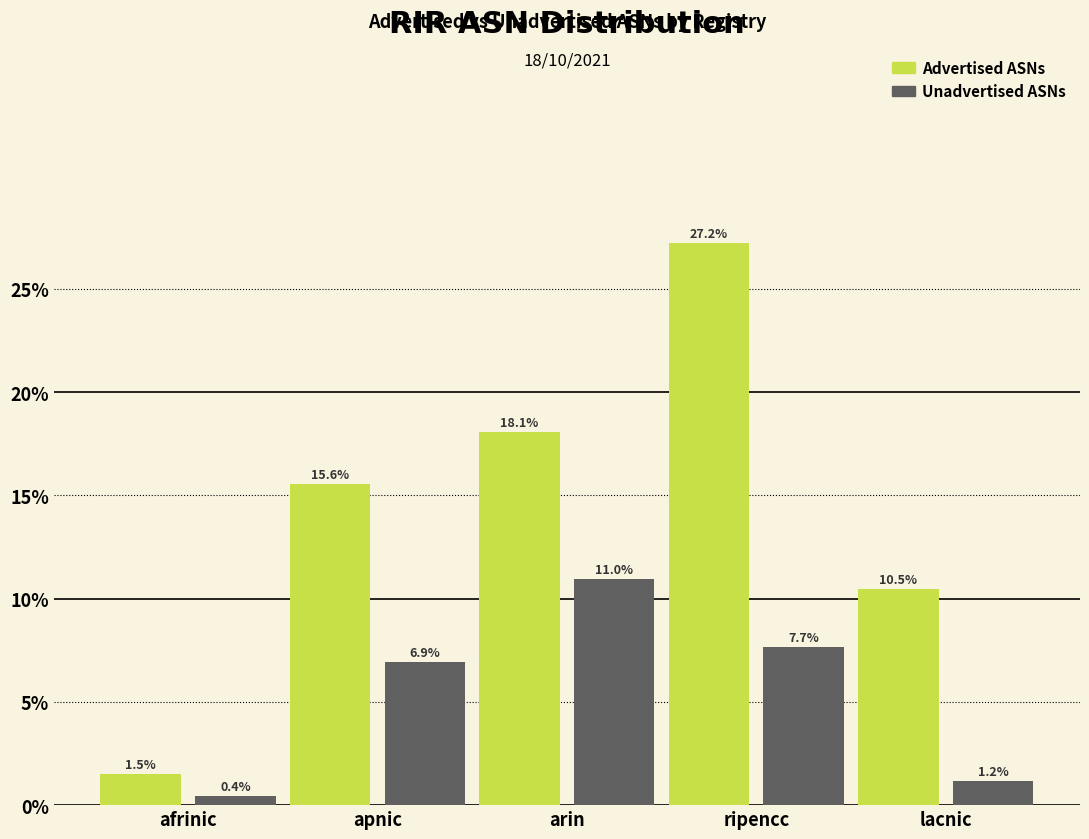

Reading left to right, list all the values displayed in this chart.

Advertised ASNs: 1.5	15.6	18.1	27.2	10.5
Unadvertised ASNs: 0.4	6.9	11.0	7.7	1.2